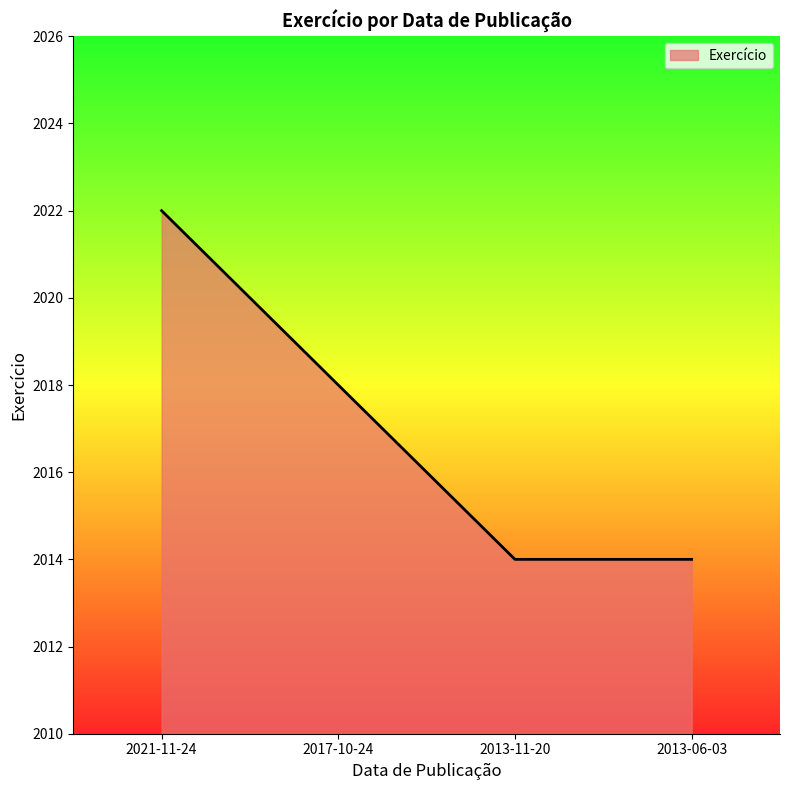

True or false: the data shows 2014 at 2013-11-20.

True